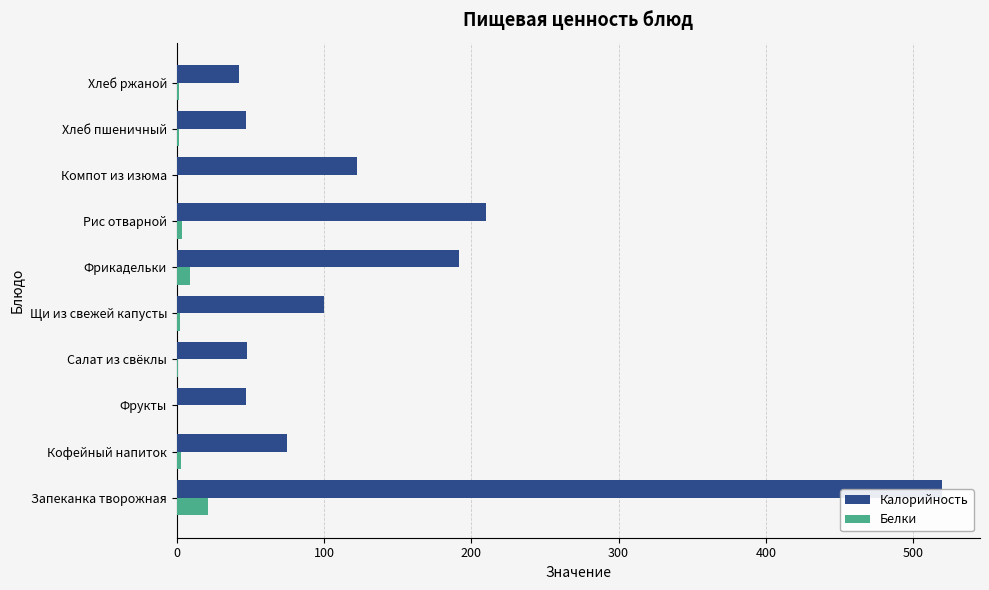

At which category is the sum across all series the highest?

Запеканка творожная